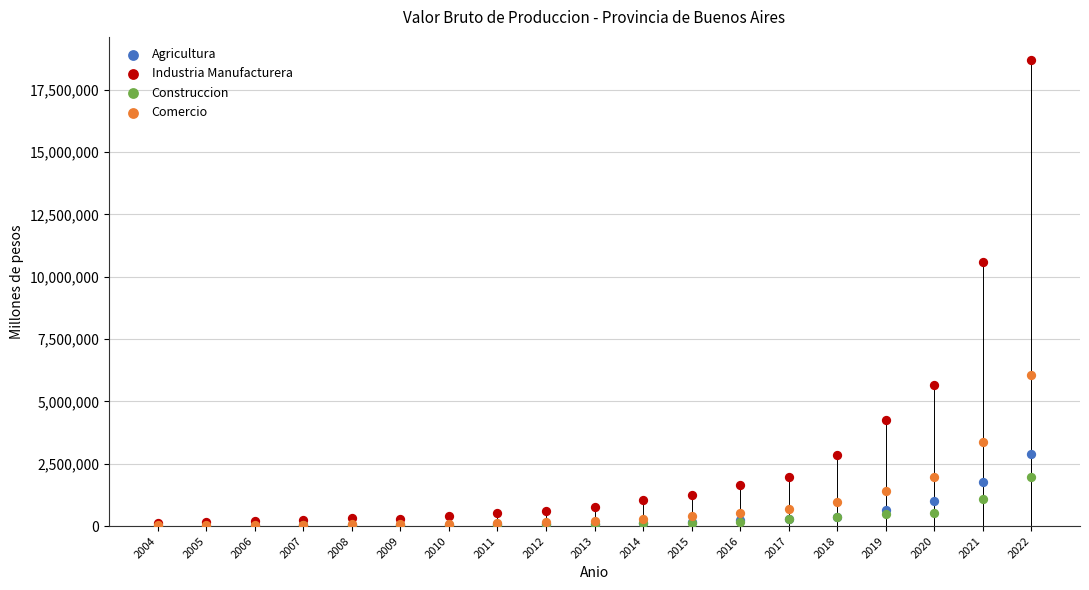

In the Industria Manufacturera series, what Y value is closest to 9413601?

10584897.2